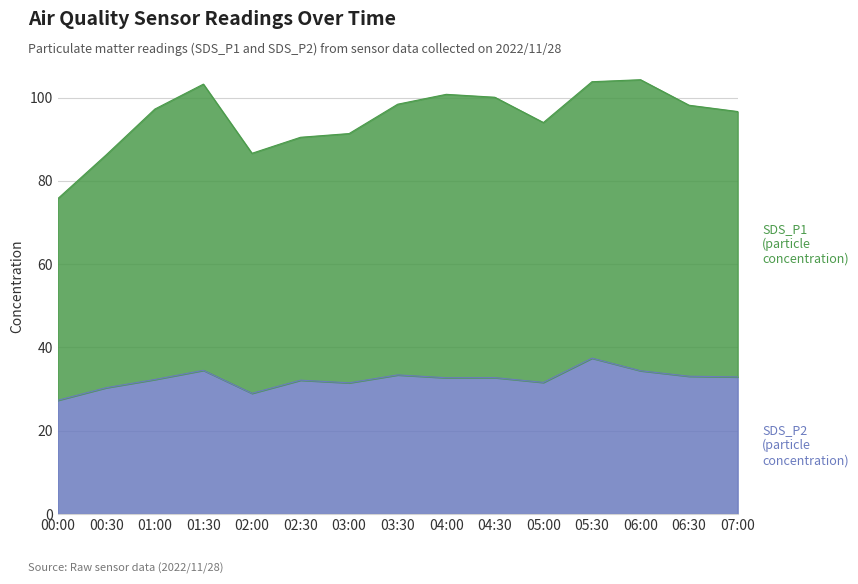

List the series in order of their overall mean, highest first.

SDS_P1, SDS_P2